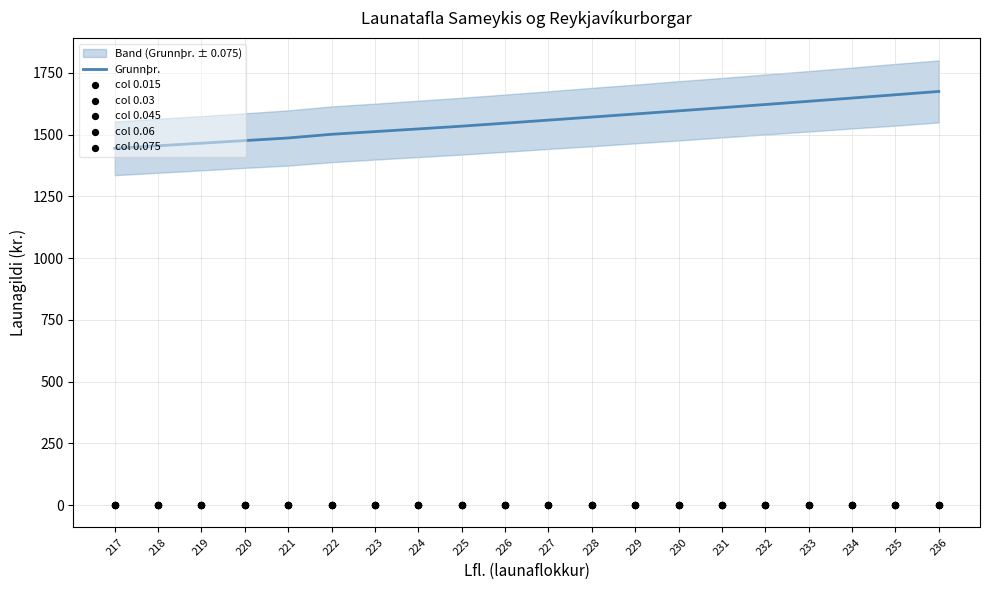

Which series has the largest Y range (max minus min)?

Grunnþr.